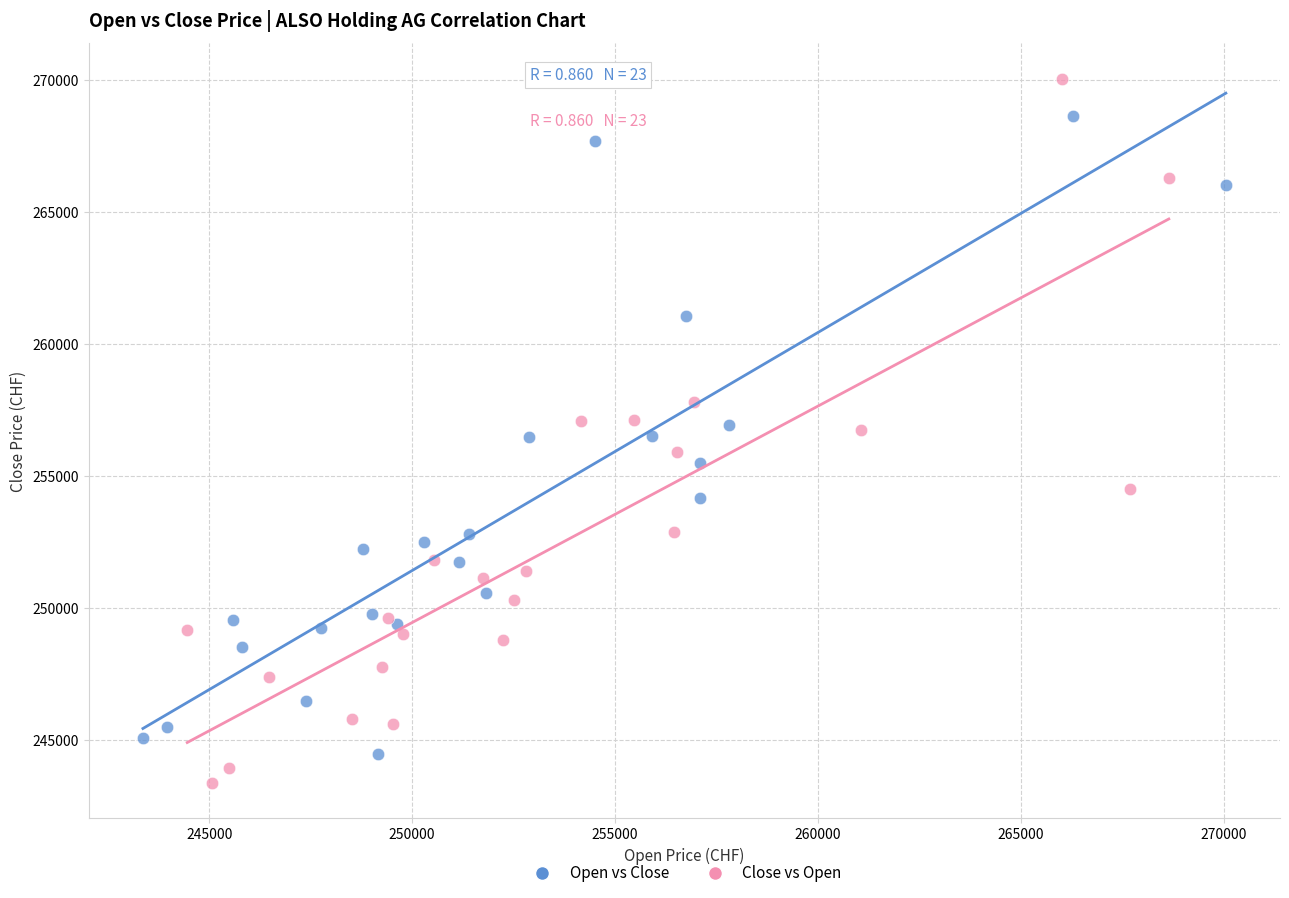

Which series reaches the maximum Y coordinate?

Close vs Open